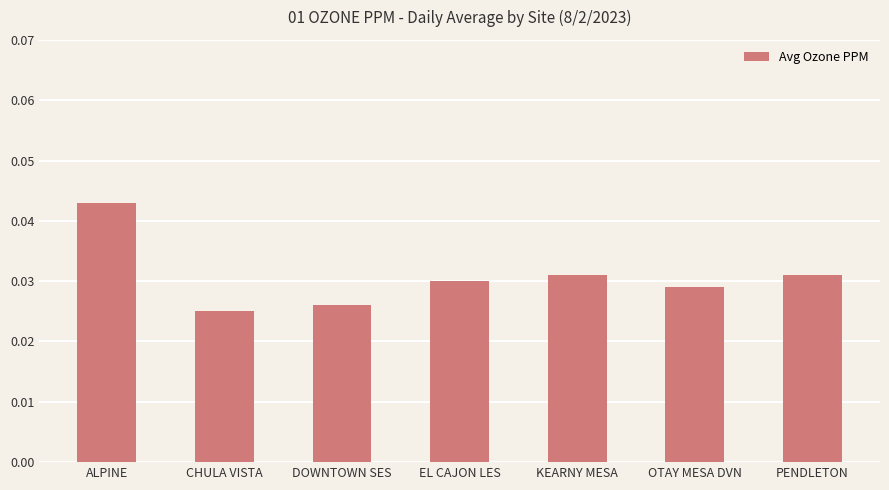

Is it true that the value at PENDLETON is 0.1?

False